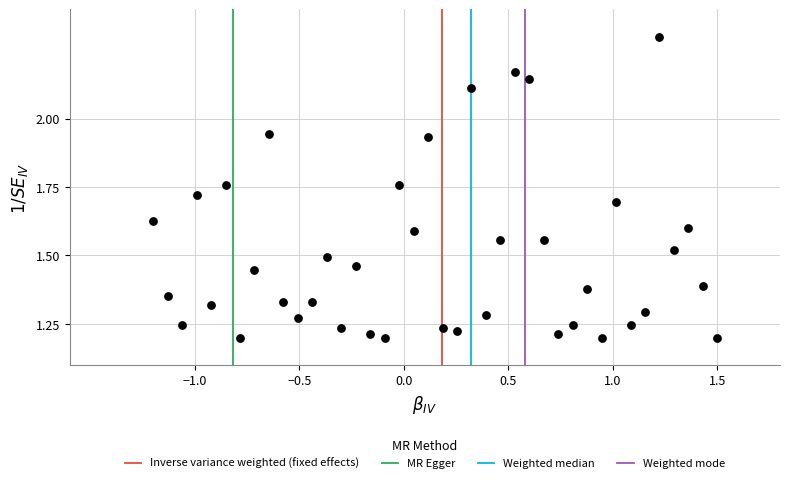

What is the range of X values (max minus min)?

2.7